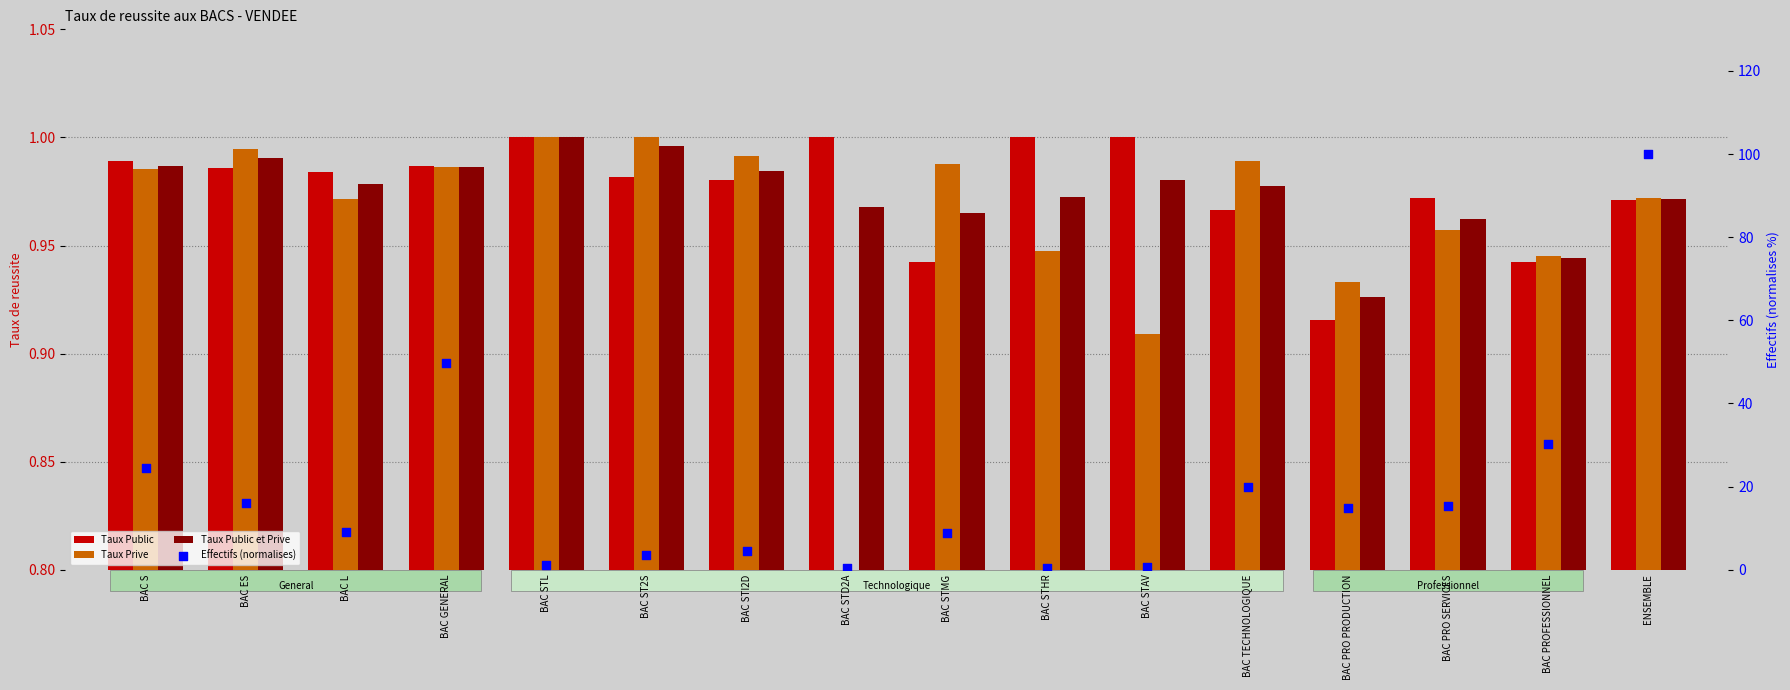

Which series reaches the minimum Y coordinate?

Taux Prive